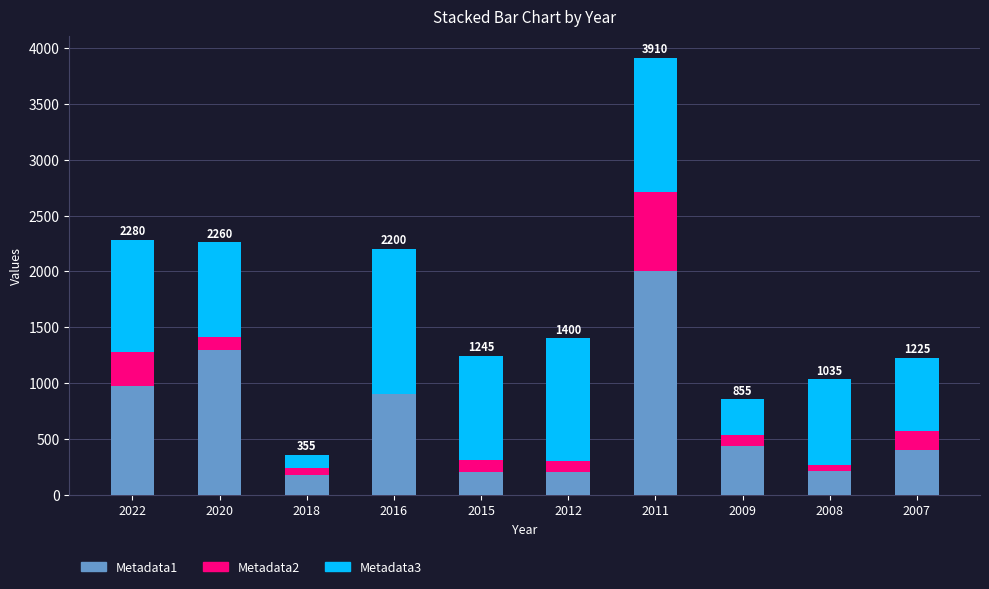

True or false: Metadata1 has a value of 440 at 2009.

True